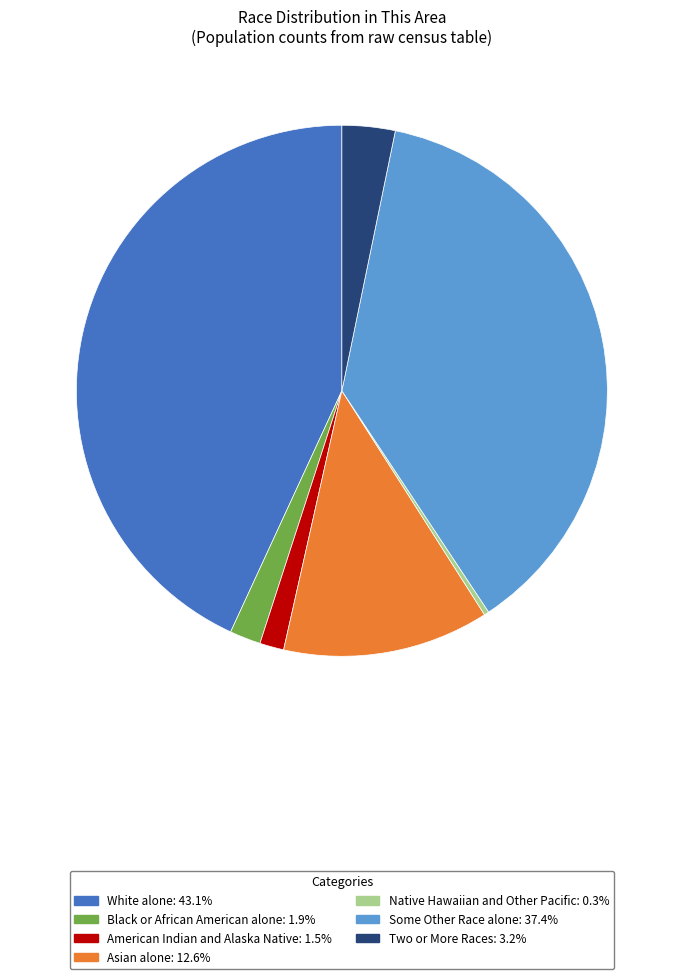

Does any single category account for the majority?

No